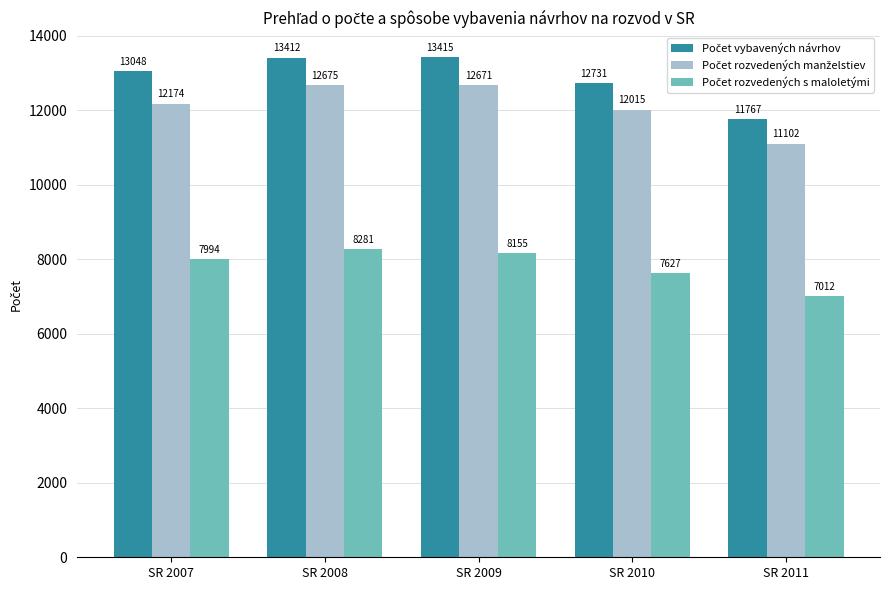

What is the difference between the highest and lowest values at SR 2008?

5131